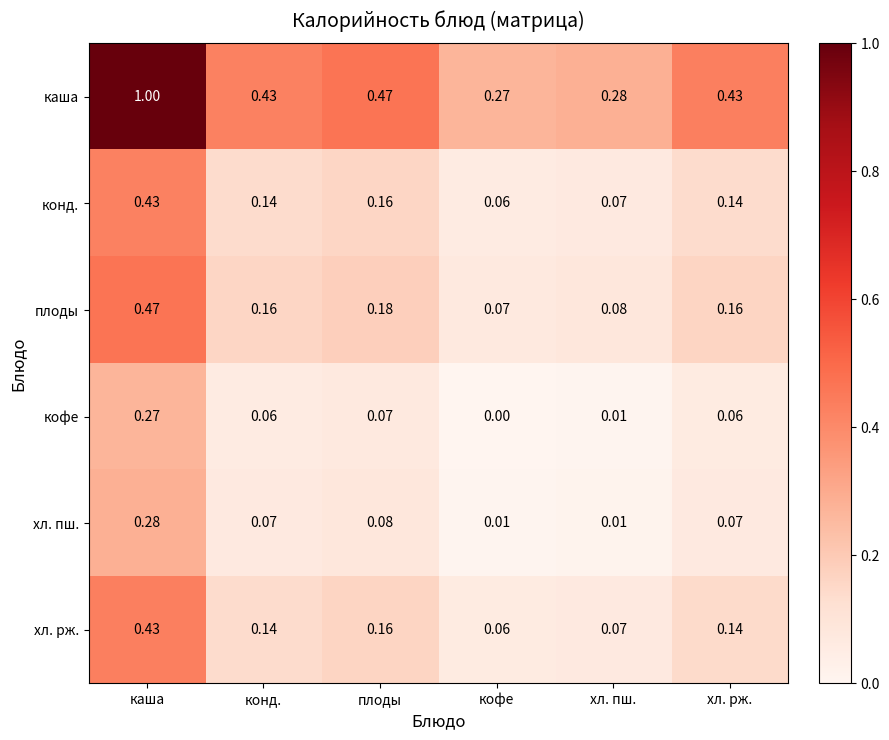

Is the value of плоды at хл. рж. greater than the value of каша at хл. пш.?

No